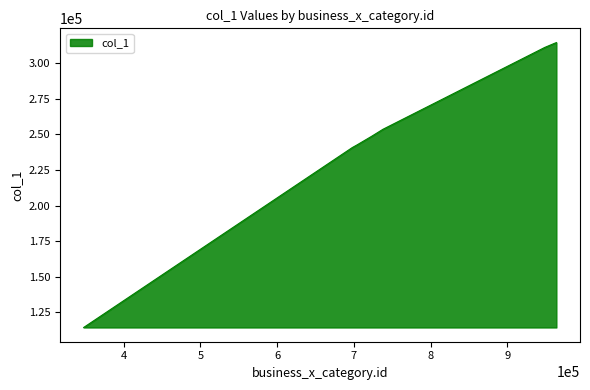

What is the maximum value shown in the chart?

314567